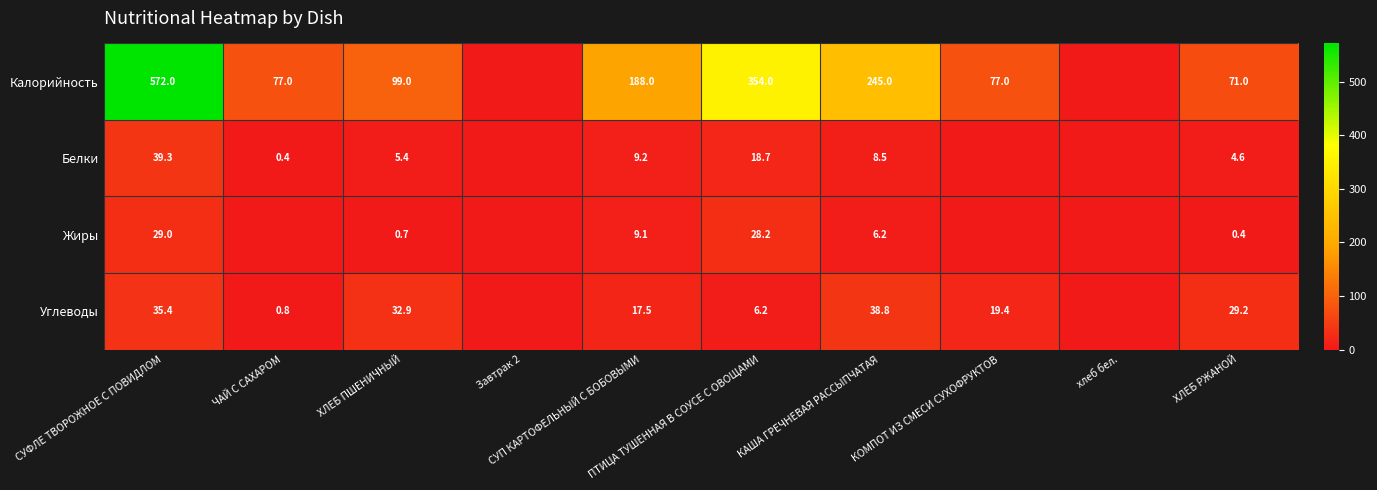

List the labels in order of Белки value, smallest first.

Завтрак 2, КОМПОТ ИЗ СМЕСИ СУХОФРУКТОВ, хлеб бел., ЧАЙ С САХАРОМ, ХЛЕБ РЖАНОЙ, ХЛЕБ ПШЕНИЧНЫЙ, КАША ГРЕЧНЕВАЯ РАССЫПЧАТАЯ, СУП КАРТОФЕЛЬНЫЙ С БОБОВЫМИ, ПТИЦА ТУШЕННАЯ В СОУСЕ С ОВОЩАМИ, СУФЛЕ ТВОРОЖНОЕ С ПОВИДЛОМ